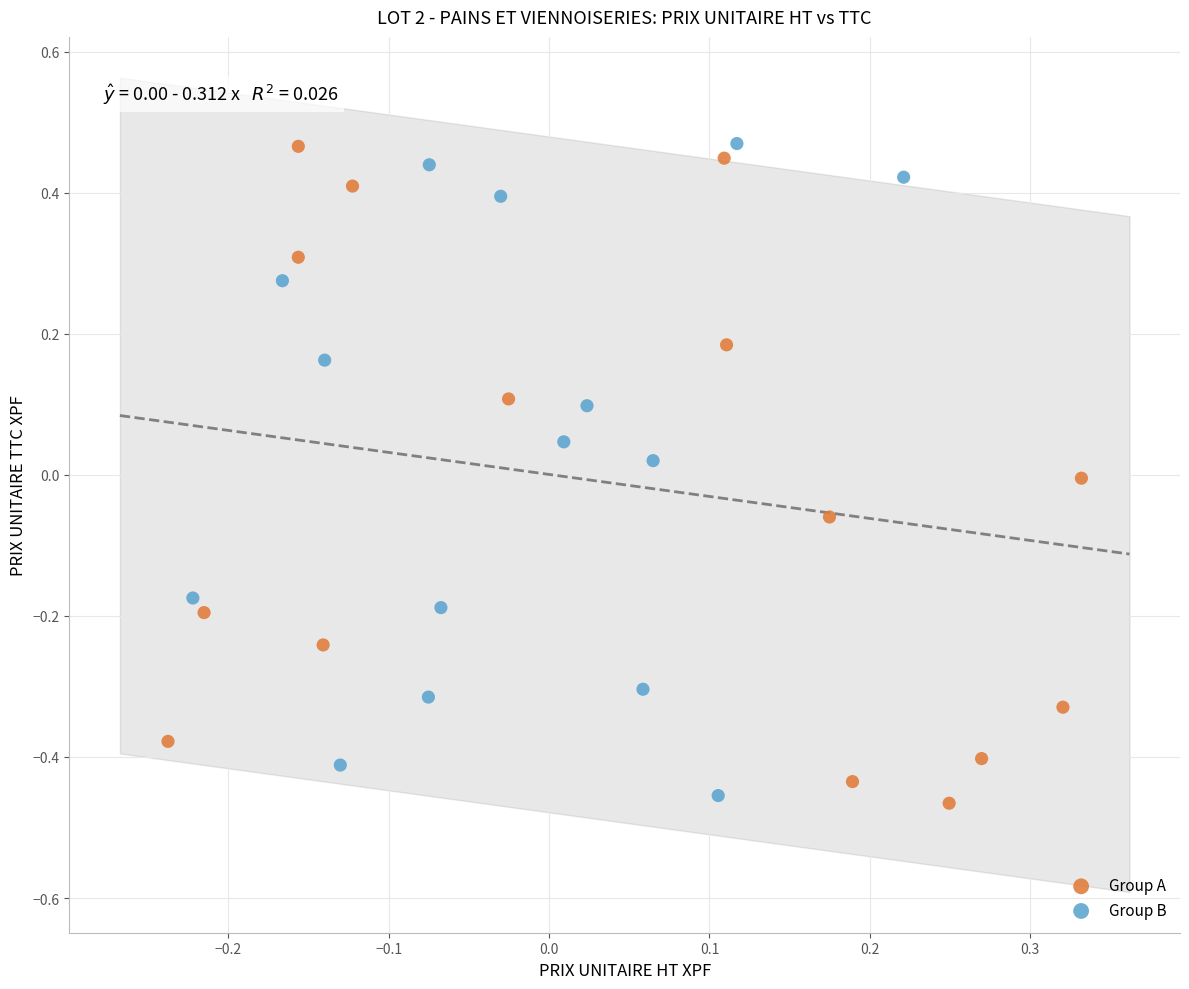

Which series has the largest Y range (max minus min)?

Group A